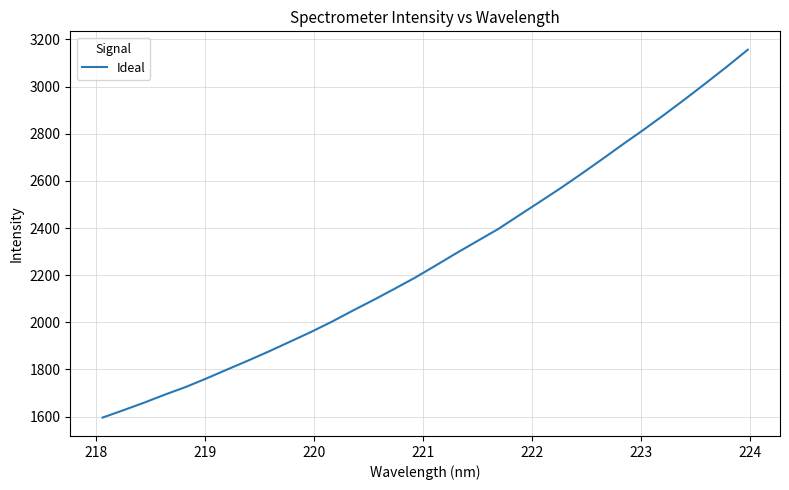

What is the smallest value displayed?

1595.8